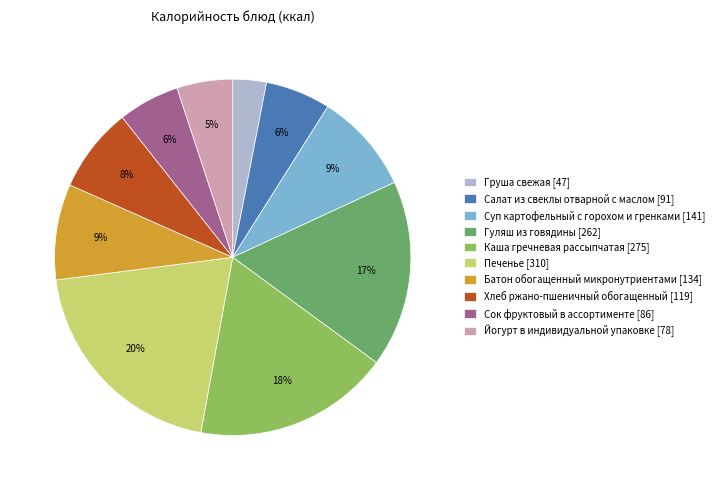

What is the smallest slice in the pie chart?

Груша свежая